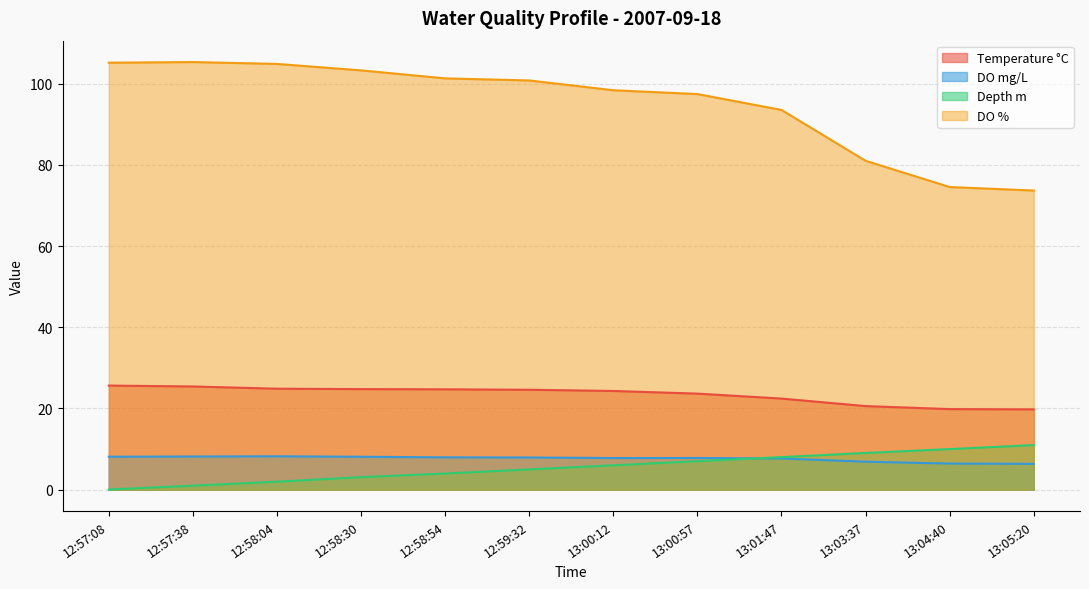

How many lines are shown in the chart?

4